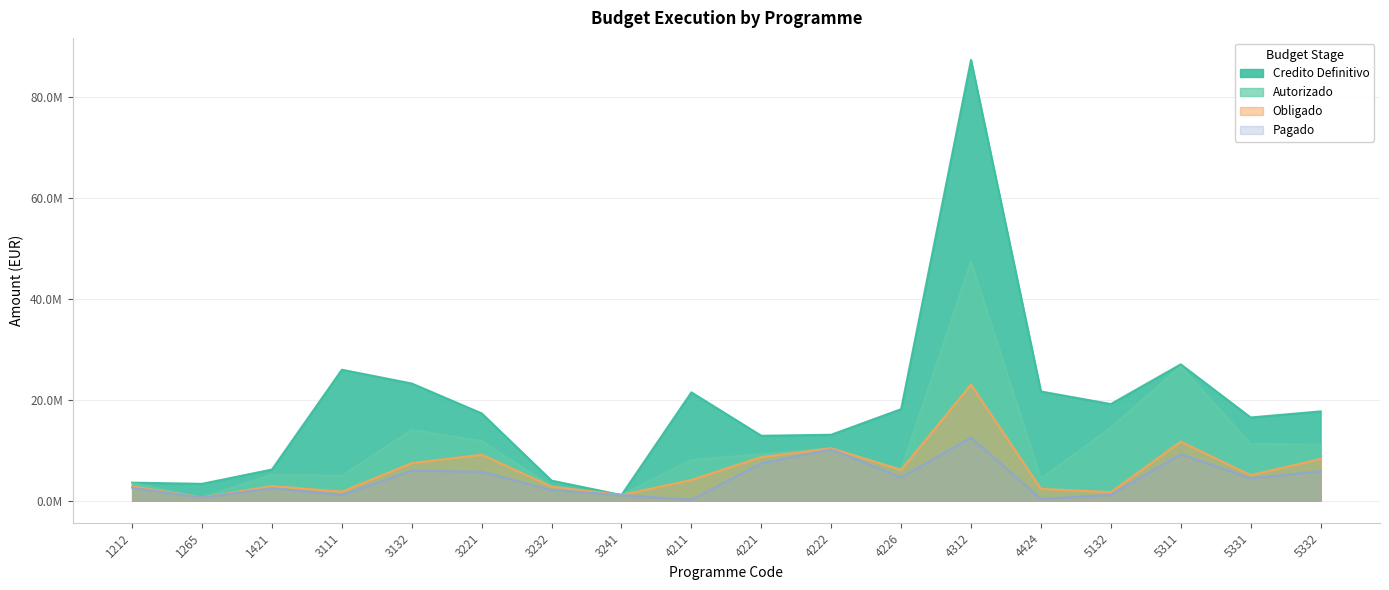

What is the sum of all Autorizado values?

193434234.3